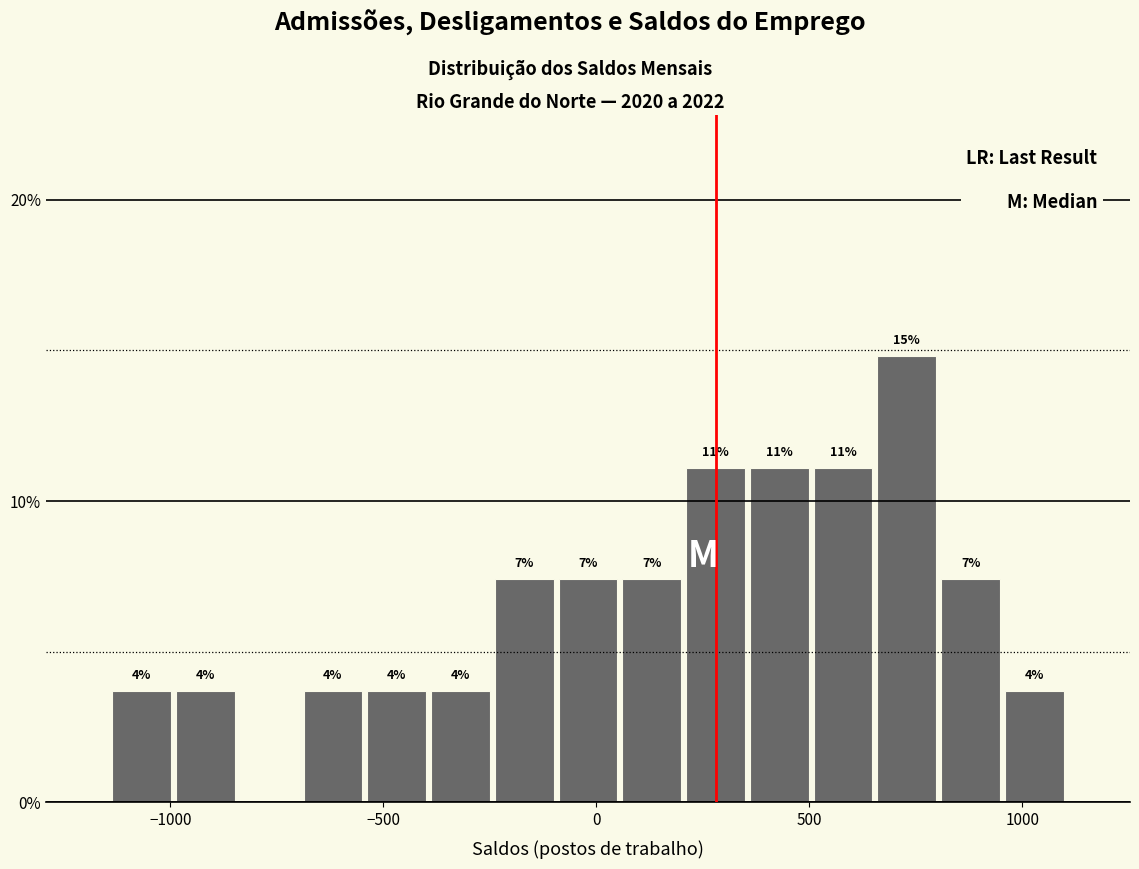

Read against the x-axis, roughly where is the centre of the tallest bar?

750